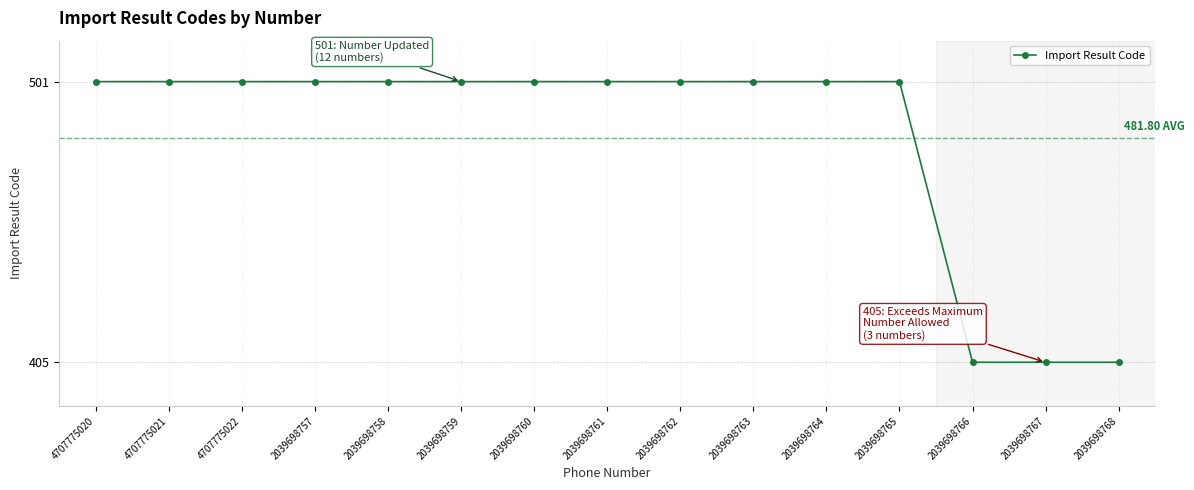

What is the difference between the maximum and minimum values?

96